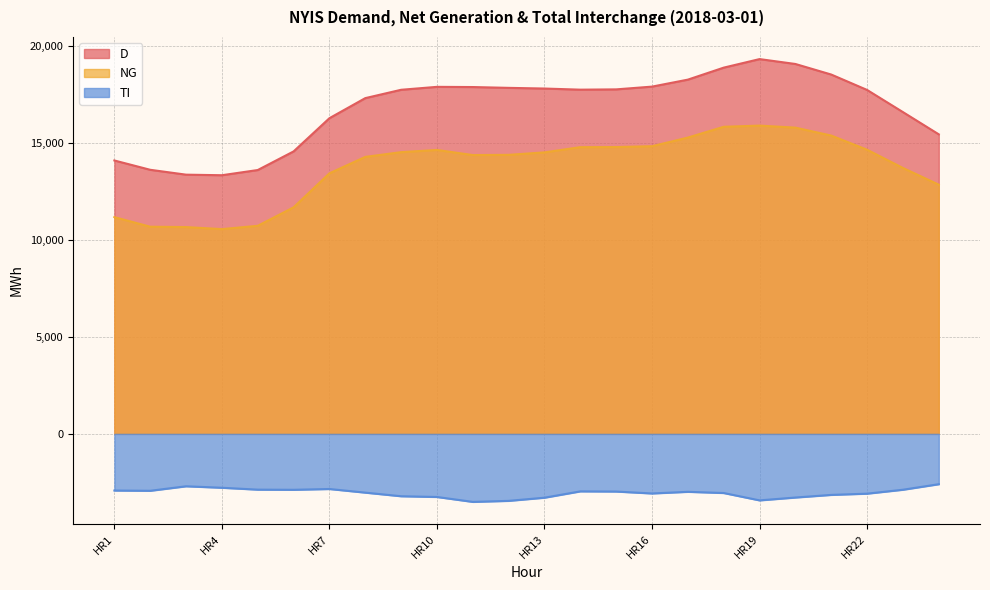

What is the minimum value for NG?

10549